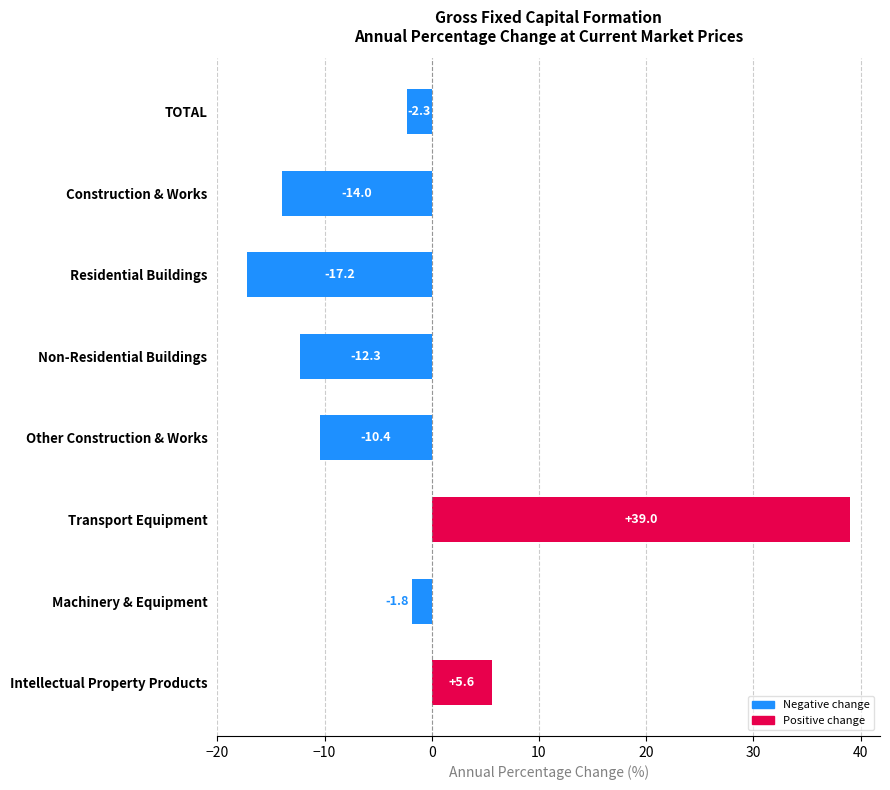

True or false: the data shows -1.8 at Machinery & Equipment.

True